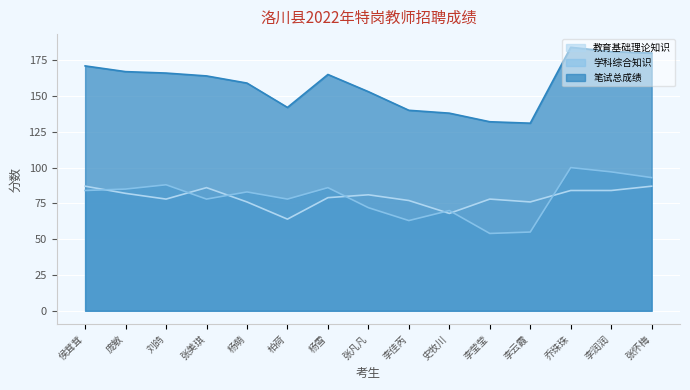

What position from the left is 侯茸茸?

1